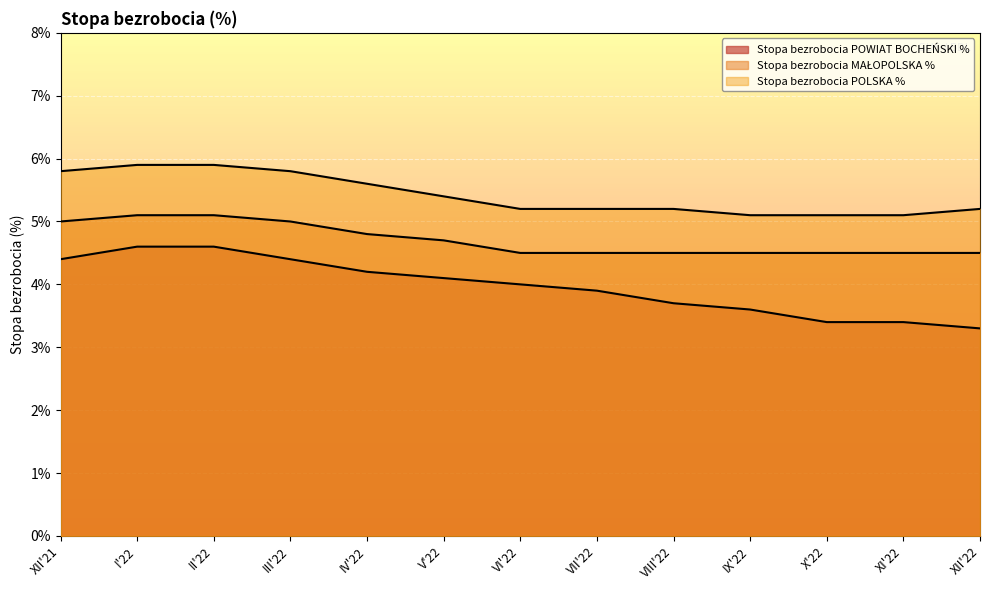

True or false: Stopa bezrobocia POWIAT BOCHEŃSKI % and Stopa bezrobocia POLSKA % intersect in this chart.

False